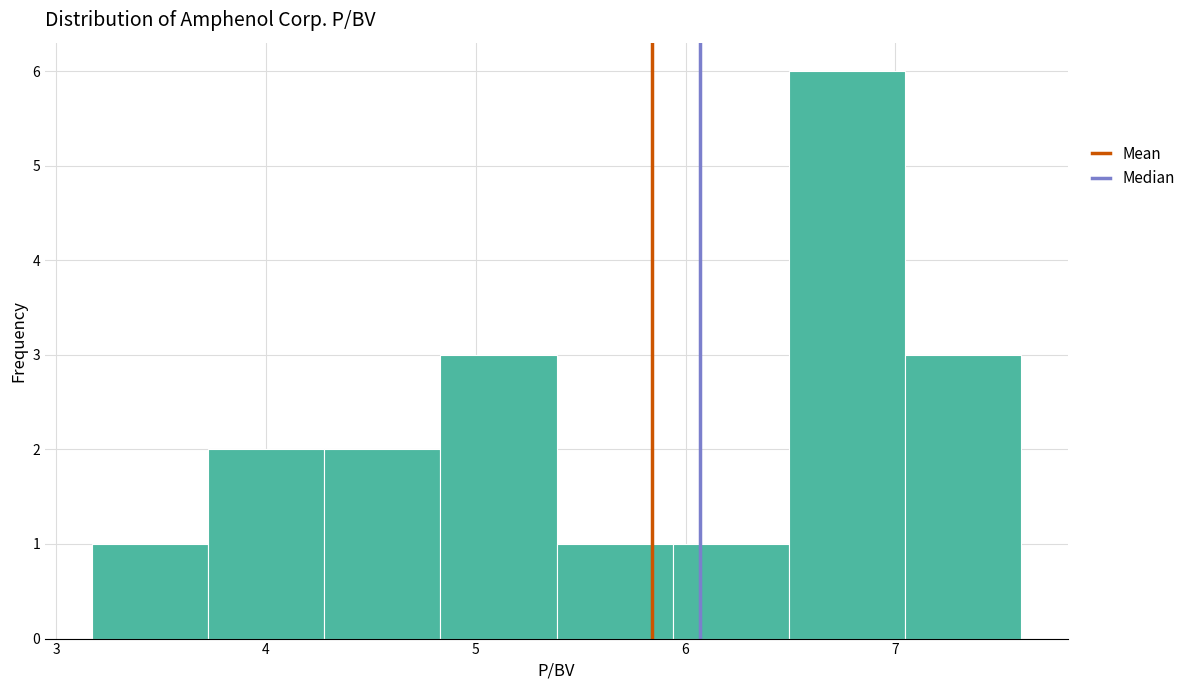

Reading left to right, transcribe this chart: for each bar, give the range it covers on the x-axis and its height. Neither the bar edges nor the heights are printed on the chart, so give them approximately, as read against the axes.

3.2 to 3.7: 1
3.7 to 4.3: 2
4.3 to 4.8: 2
4.8 to 5.4: 3
5.4 to 5.9: 1
5.9 to 6.5: 1
6.5 to 7.0: 6
7.0 to 7.6: 3